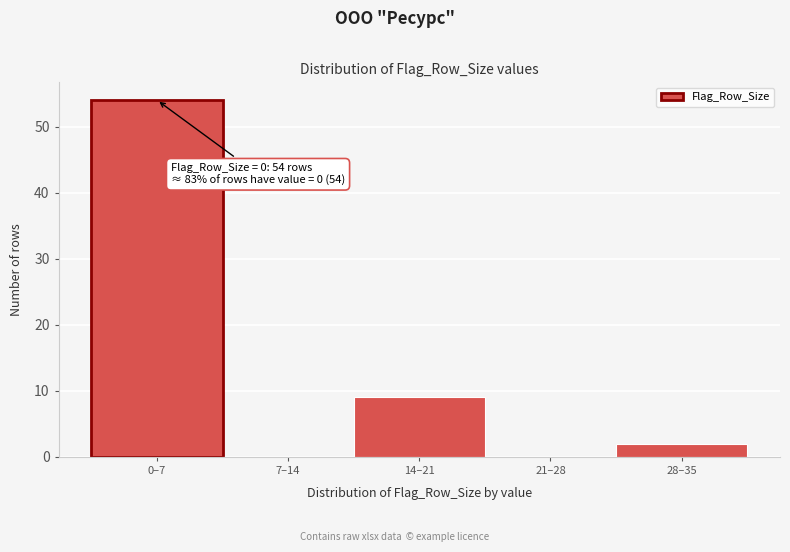

Reading left to right, transcribe all the data shown in this chart.

0–7=54	7–14=0	14–21=9	21–28=0	28–35=2